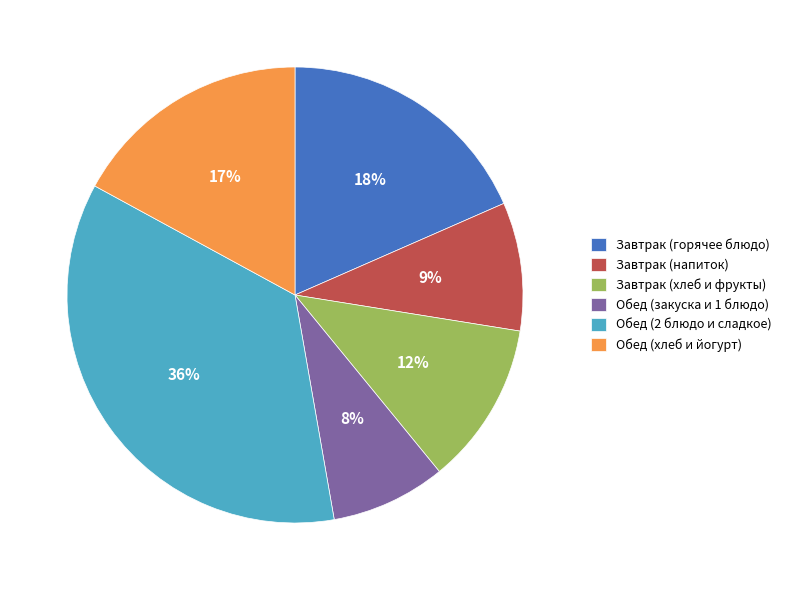

Which slice is the largest?

Обед (2 блюдо и сладкое)